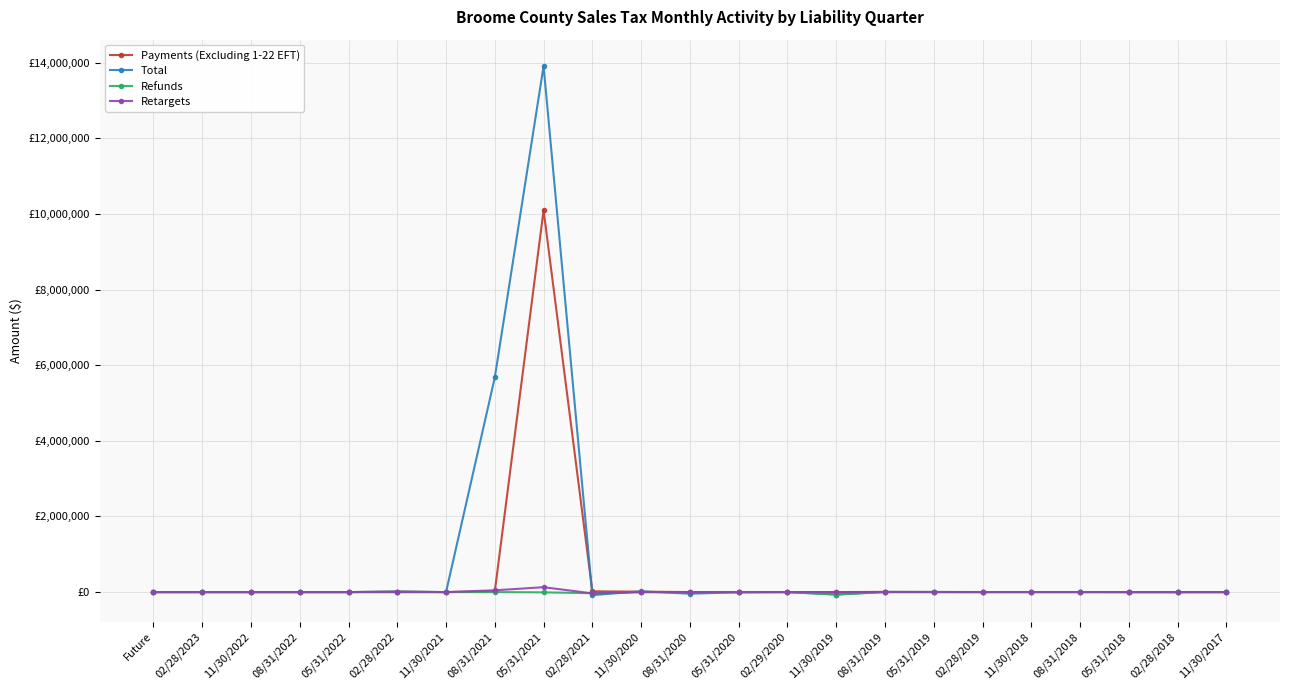

What is the label of the 8th point from the right?

08/31/2019